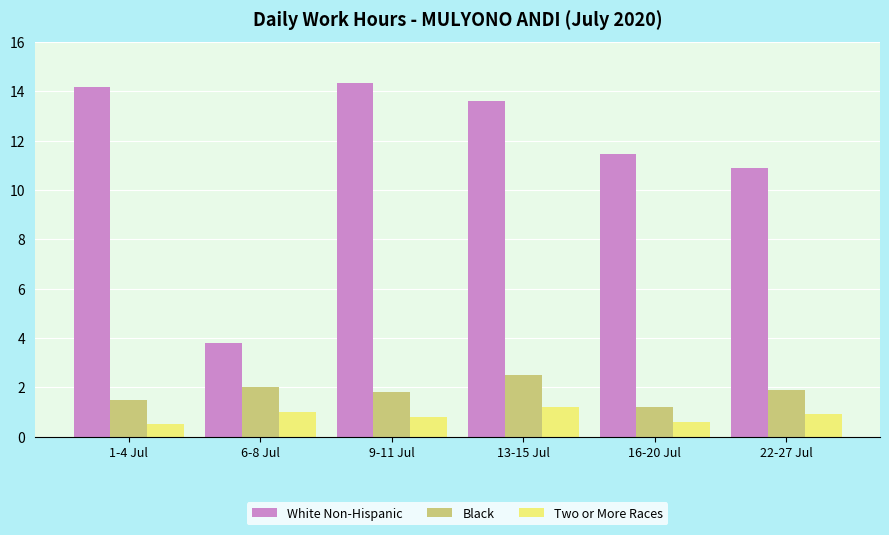

Reading right to left, what are all the values shown in this chart?

White Non-Hispanic: 22-27 Jul=10.9	16-20 Jul=11.5	13-15 Jul=13.6	9-11 Jul=14.3	6-8 Jul=3.8	1-4 Jul=14.2
Black: 22-27 Jul=1.9	16-20 Jul=1.2	13-15 Jul=2.5	9-11 Jul=1.8	6-8 Jul=2.0	1-4 Jul=1.5
Two or More Races: 22-27 Jul=0.9	16-20 Jul=0.6	13-15 Jul=1.2	9-11 Jul=0.8	6-8 Jul=1.0	1-4 Jul=0.5